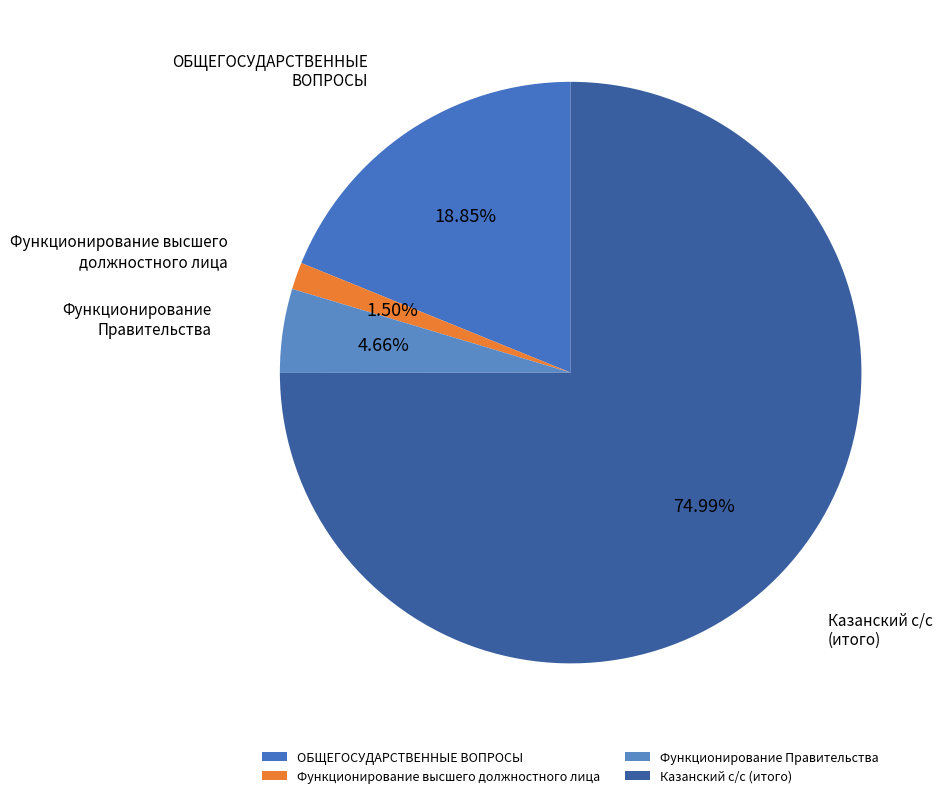

Do Функционирование Правительства and Казанский с/с (итого) together represent more than half of the pie?

Yes